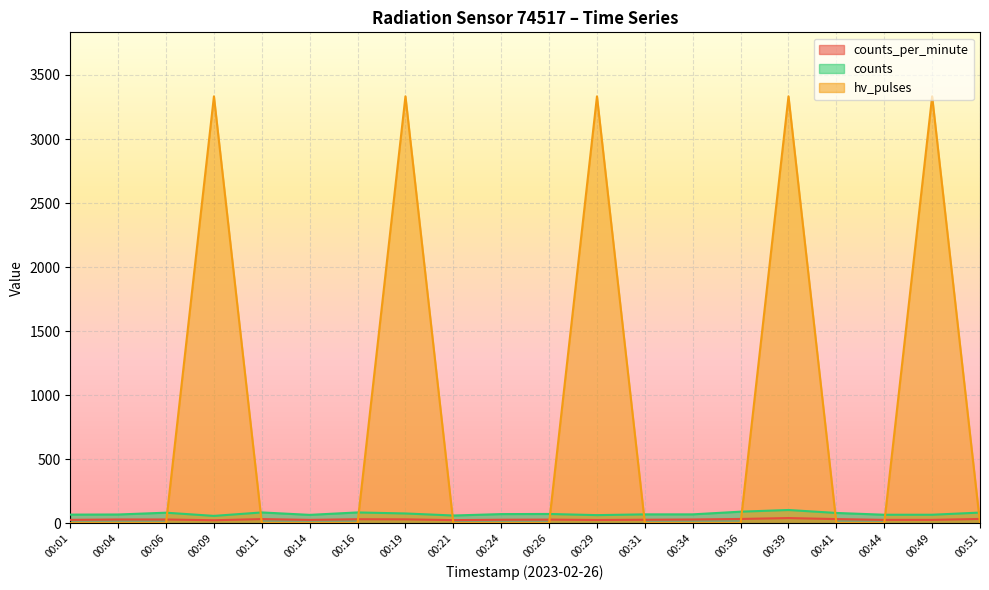

True or false: hv_pulses and counts cross at least once.

True